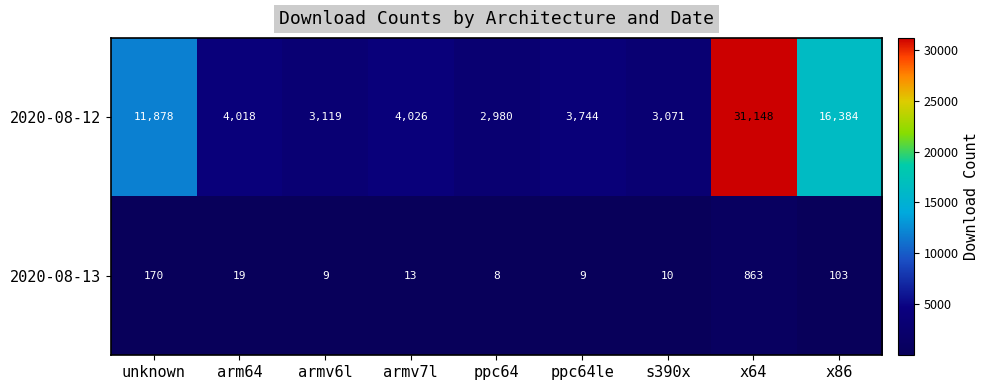

True or false: 2020-08-12 has a value of 4018 at arm64.

True